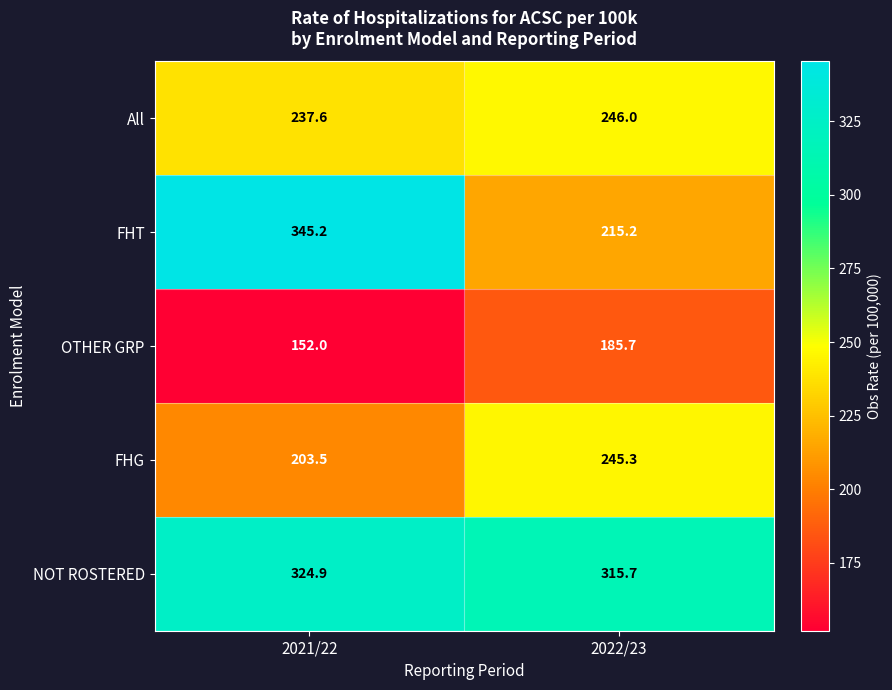

At 2021/22, list the series in order from largest to smallest.

FHT, NOT ROSTERED, All, FHG, OTHER GRP